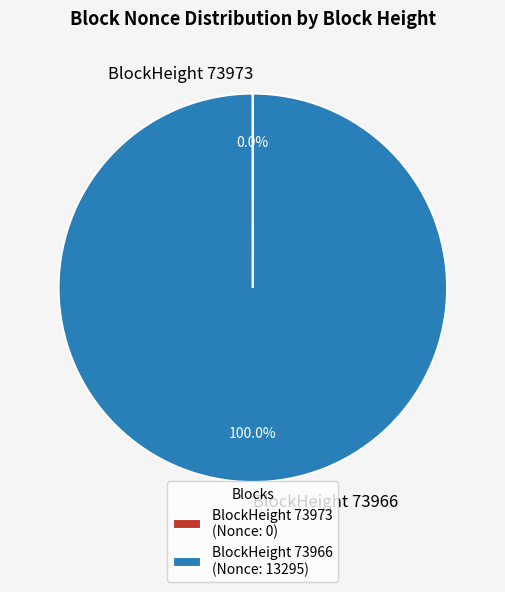

Does BlockHeight 73966 represent more than half of the total?

Yes